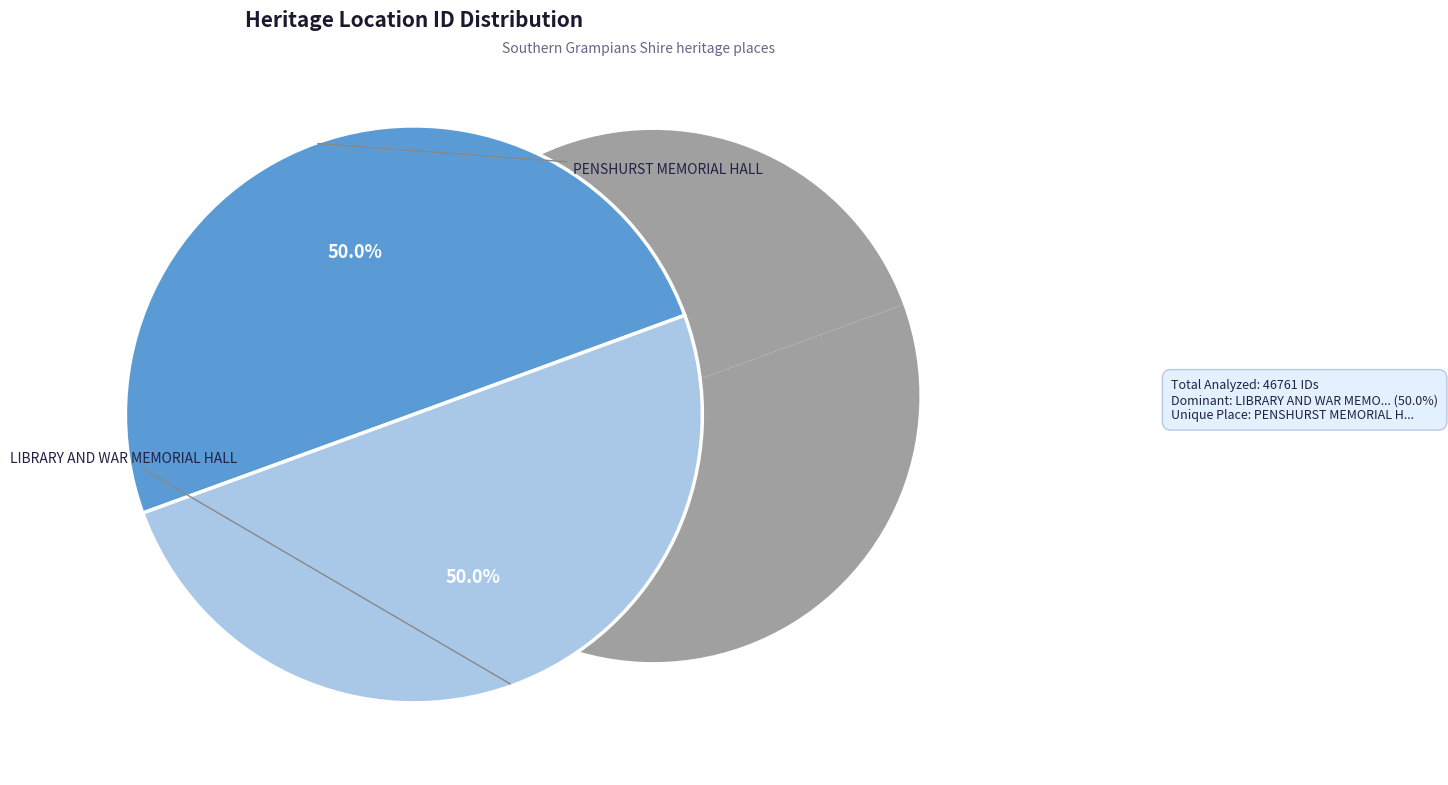

True or false: PENSHURST MEMORIAL HALL accounts for 41% of the total.

False